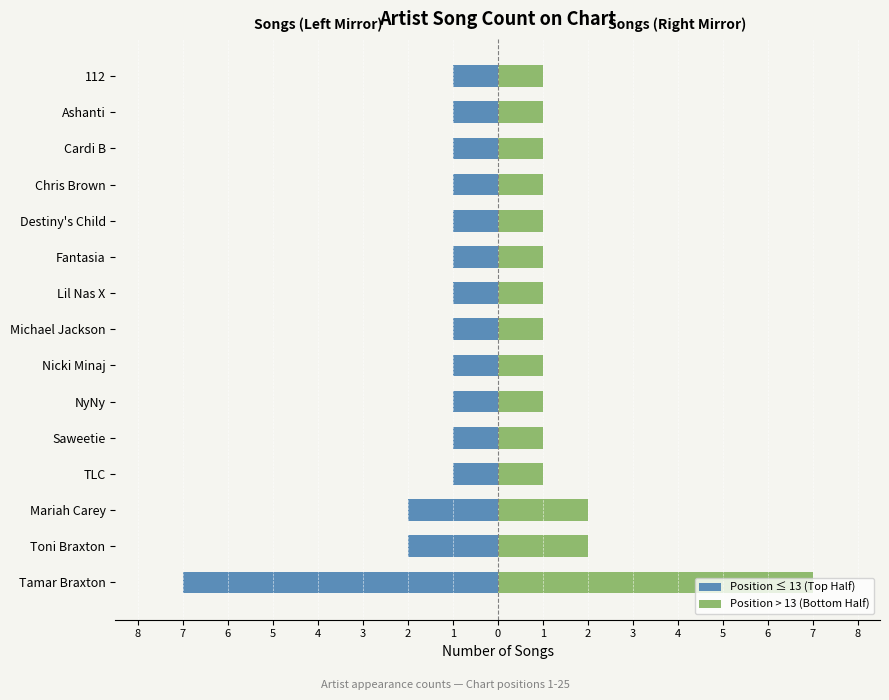

What is the greatest value displayed?

7